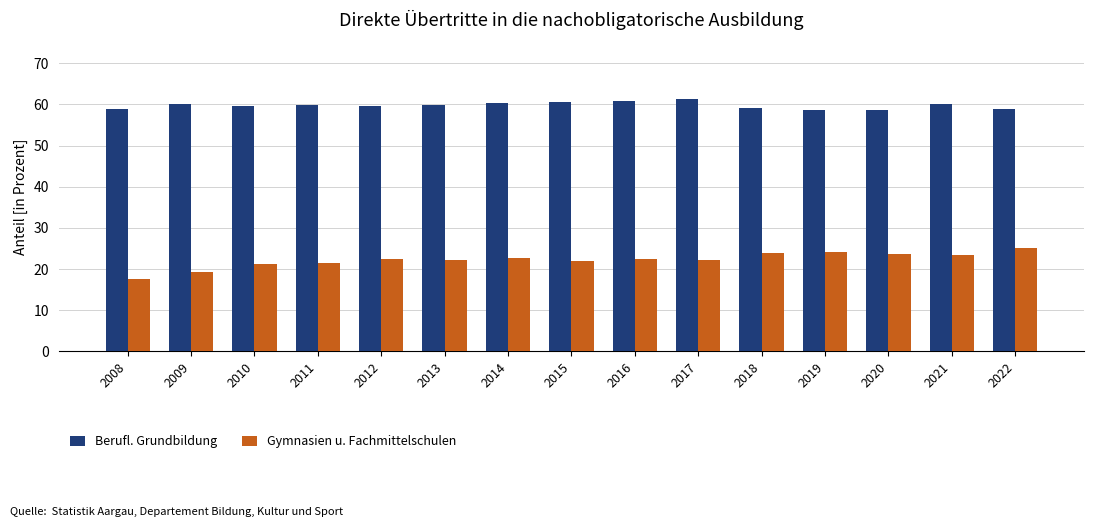

Count the number of categories in the chart.

15